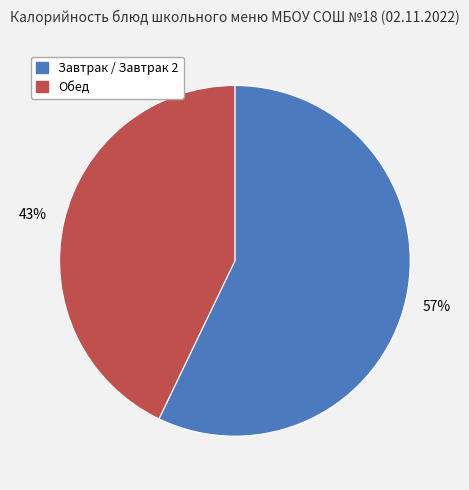

What is the ratio of the value at Обед to the value at Завтрак / Завтрак 2?

0.8